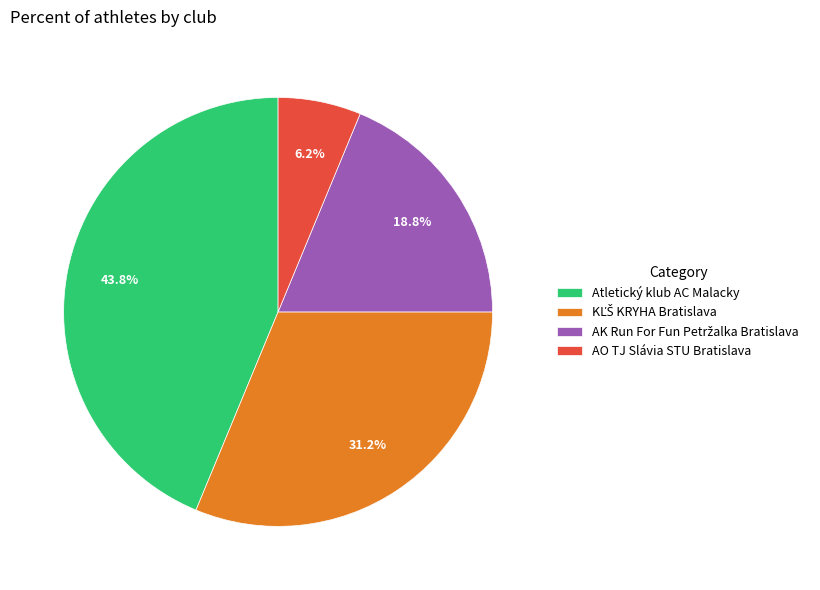

What is the smallest slice in the pie chart?

AO TJ Slávia STU Bratislava